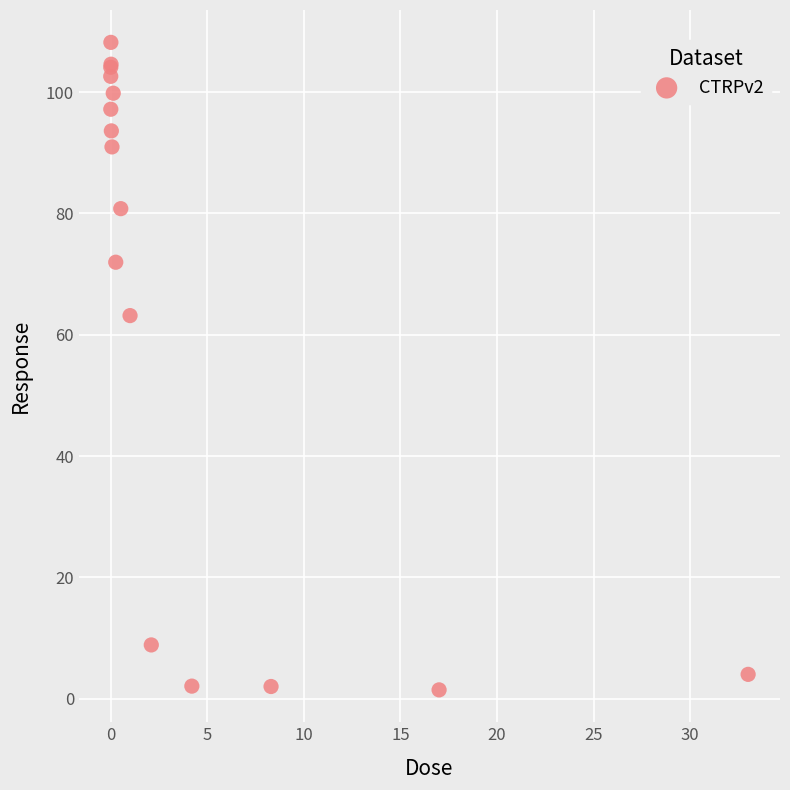

What Y value in the scatter plot is closest to 54?

63.2